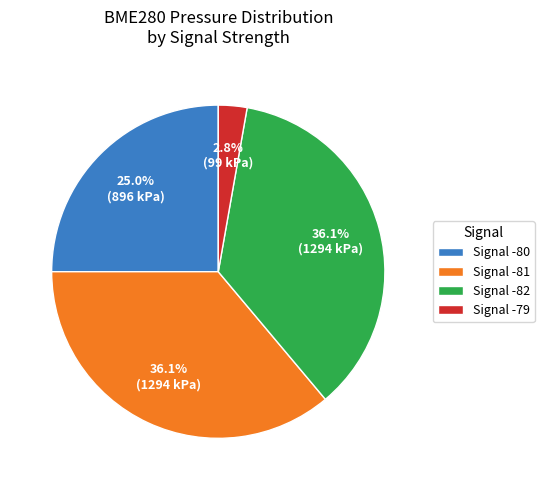

Is the sum of Signal -79 and Signal -82 greater than half?

No